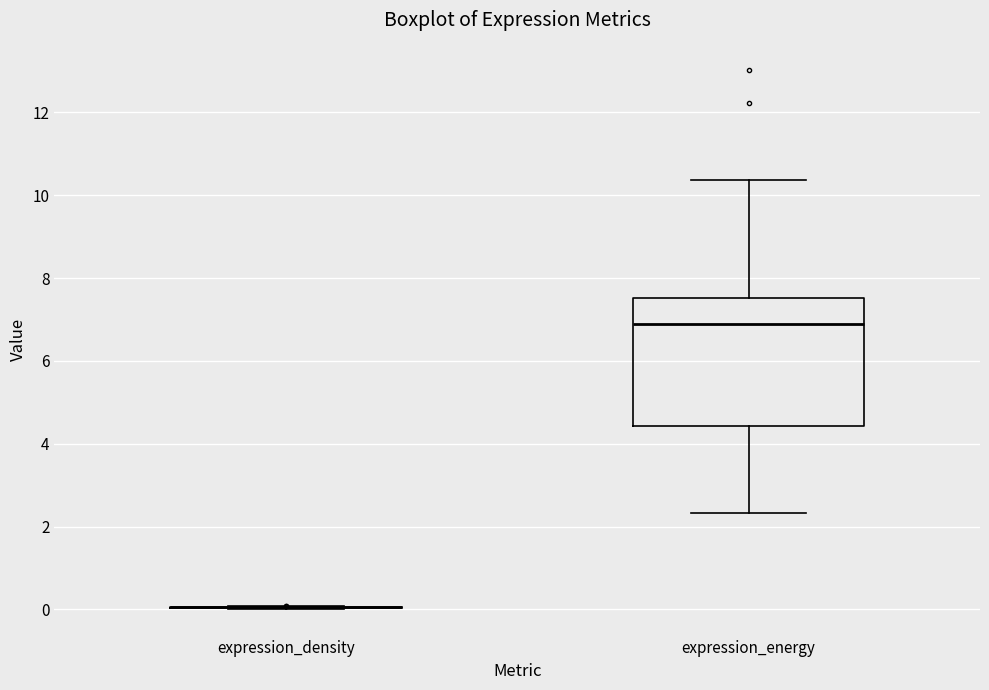

Which box is the tallest, from its lower edge to its upper edge?

expression_energy